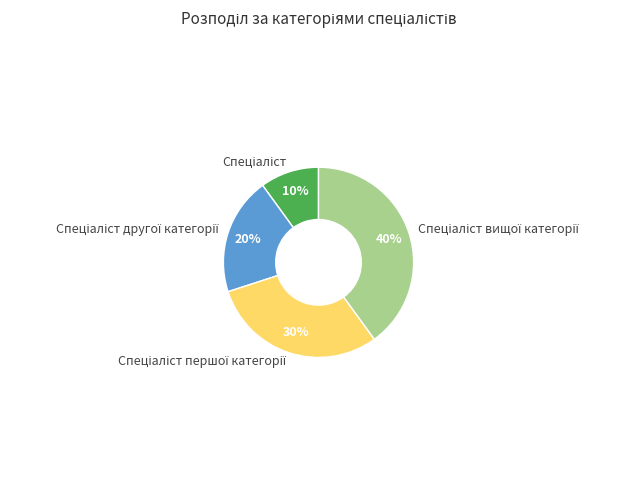

Is there any slice that represents more than half of the pie?

No